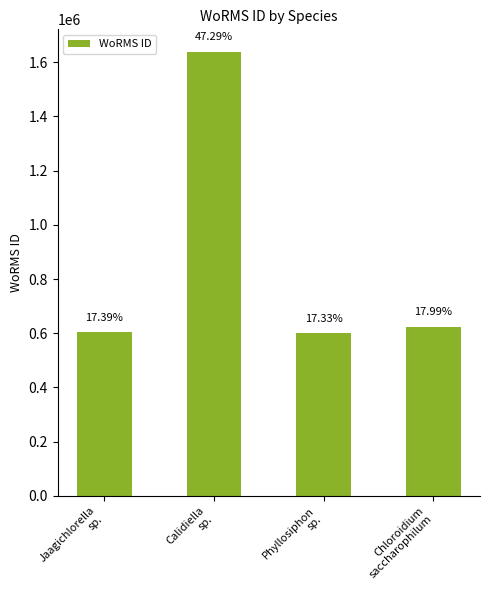

Rank the categories by value from highest to lowest.

Calidiella
sp., Chloroidium
saccharophilum, Jaagichlorella
sp., Phyllosiphon
sp.